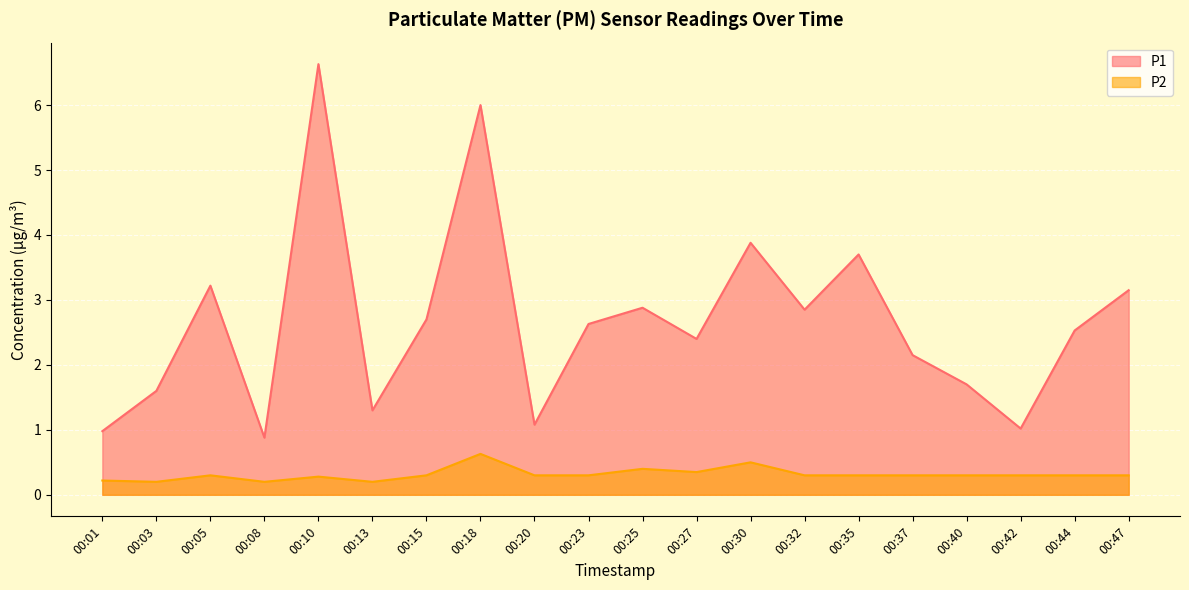

What is the average value of the P2 series?

0.3